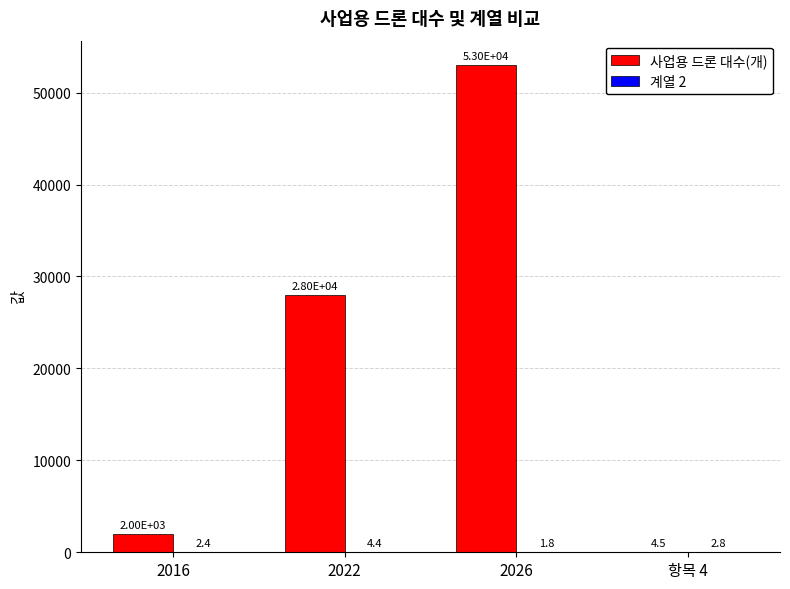

Which category has the highest value across all series?

2026